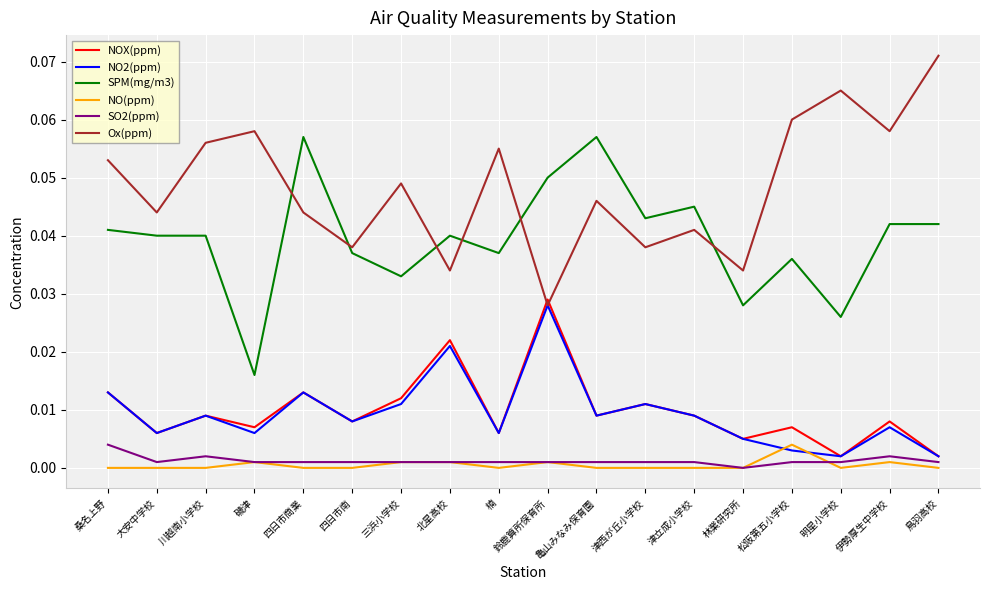

Which series has the widest spread of values?

Ox(ppm)